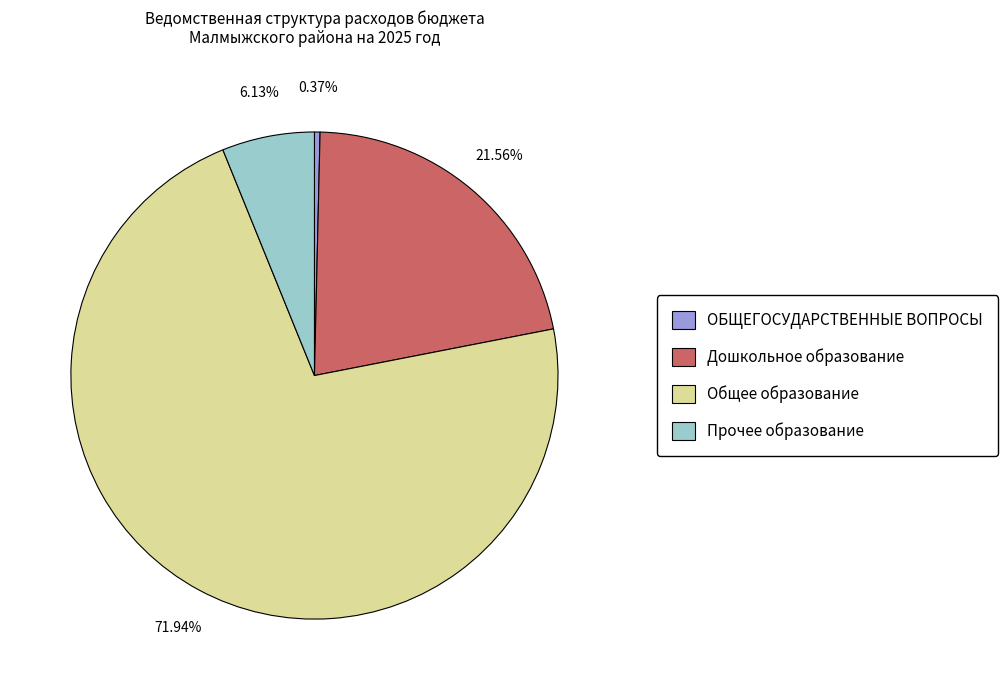

Rank the categories by value from lowest to highest.

ОБЩЕГОСУДАРСТВЕННЫЕ ВОПРОСЫ, Прочее образование, Дошкольное образование, Общее образование